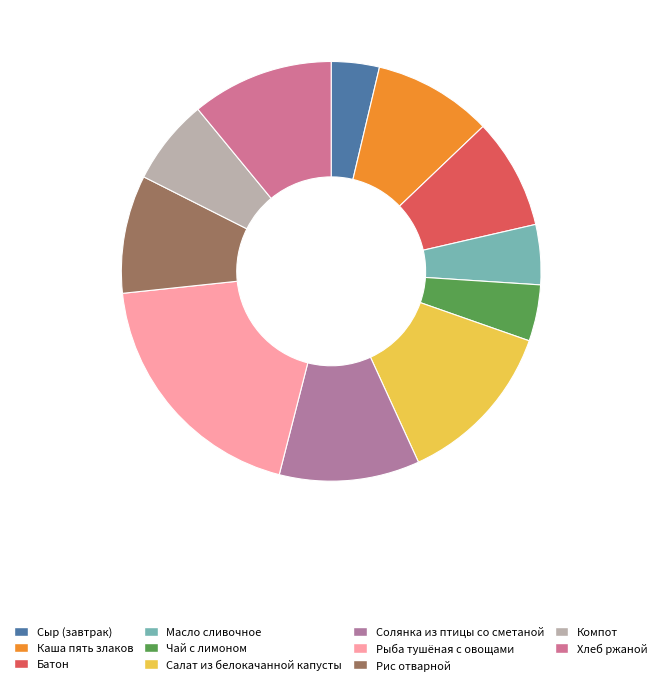

Count the number of slices in the pie.

11